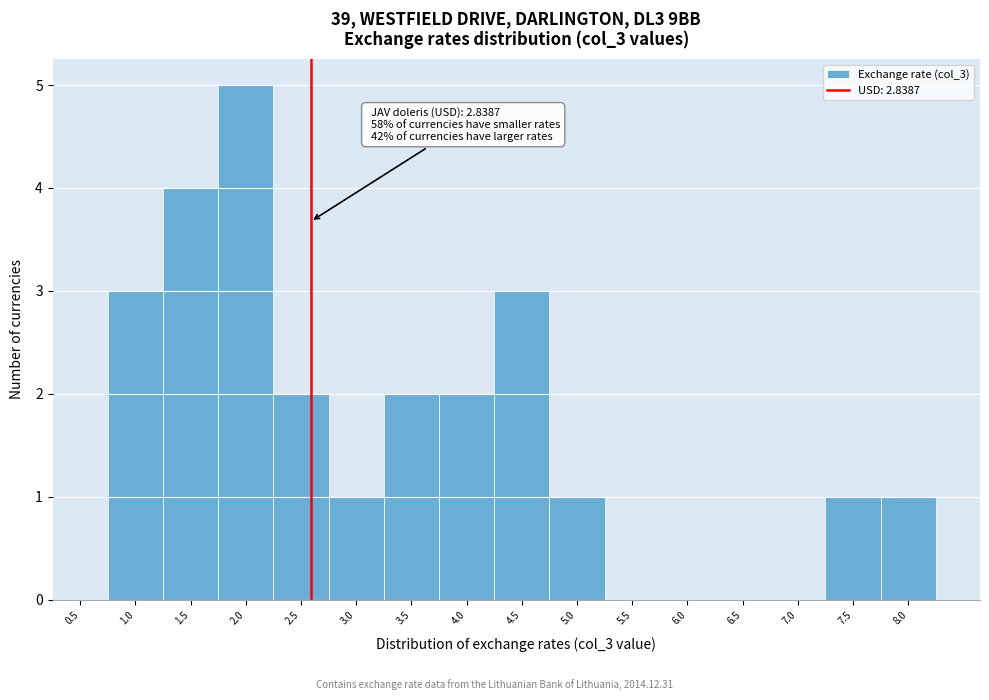

Reading left to right, list all the values displayed in this chart.

0.5=0	1.0=3	1.5=4	2.0=5	2.5=2	3.0=1	3.5=2	4.0=2	4.5=3	5.0=1	5.5=0	6.0=0	6.5=0	7.0=0	7.5=1	8.0=1